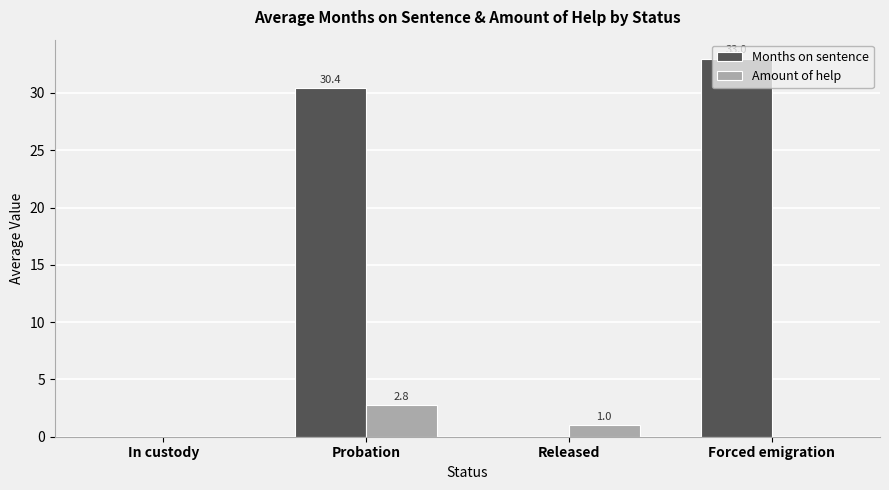

What is the sum of the Months on sentence values at Released and Forced emigration?

33.0